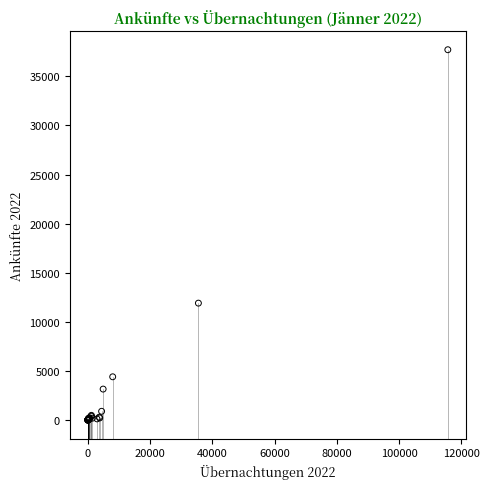

What Y value in the scatter plot is closest to 18853?

11911